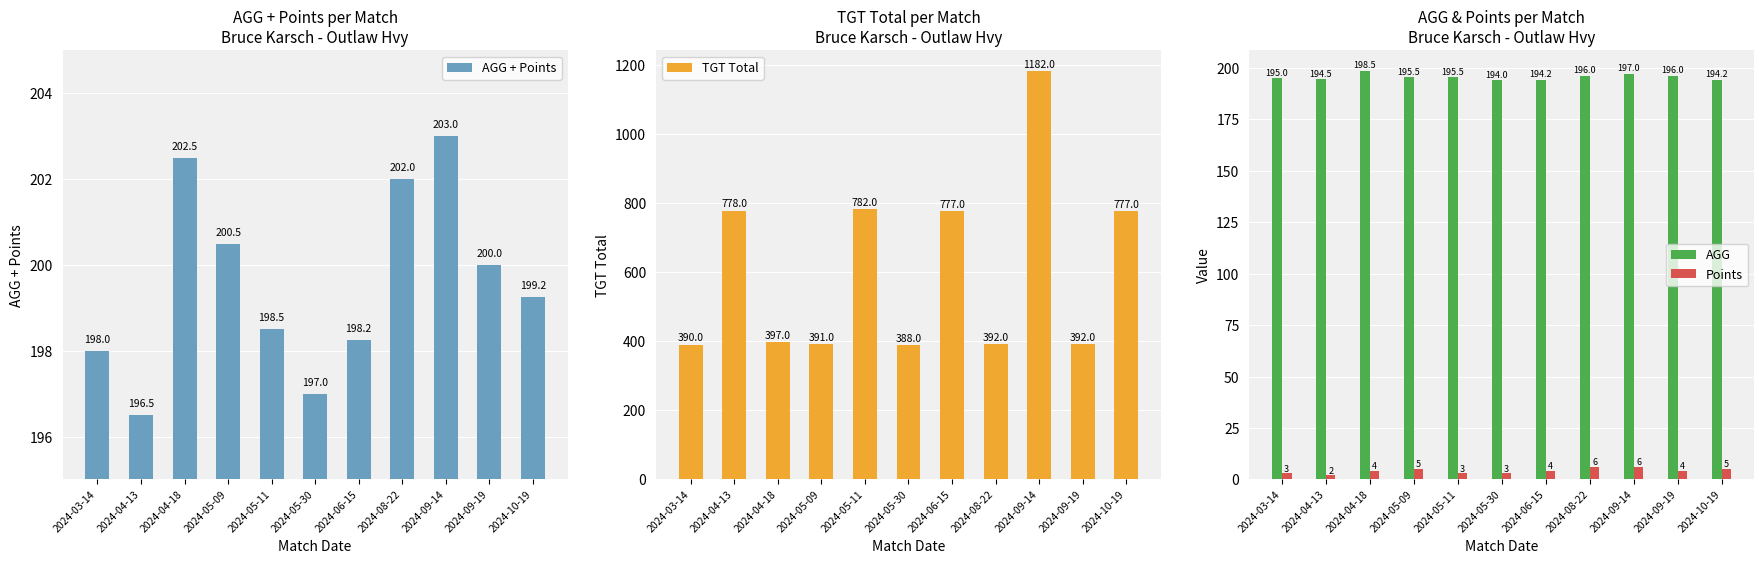

What is the difference between the maximum and second lowest values in the Points series?

3.0